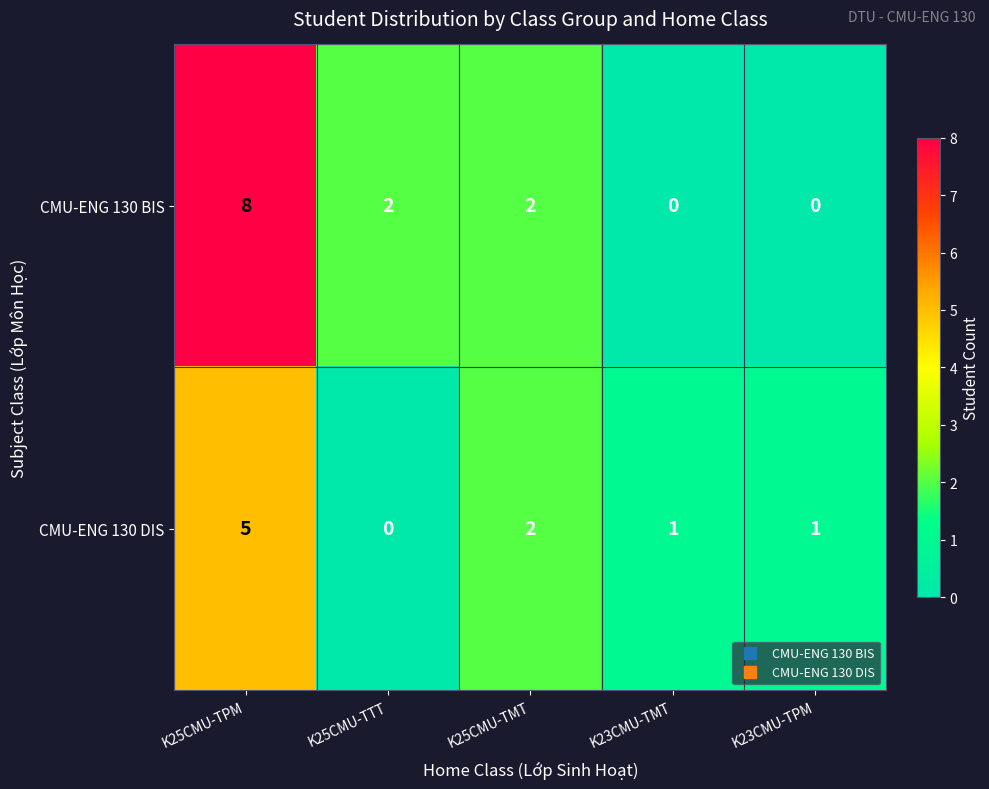

What is the maximum value shown in the chart?

8